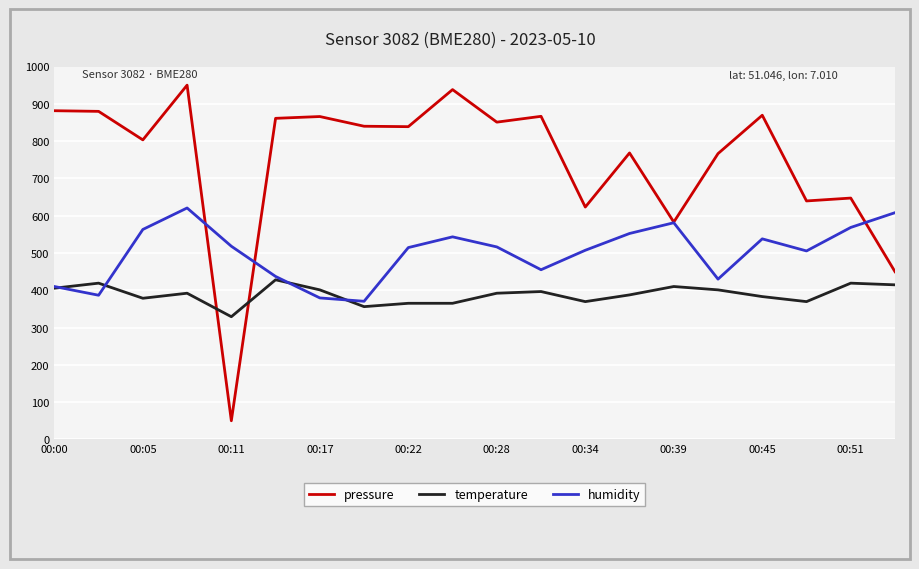

What is the smallest value displayed?

50.0